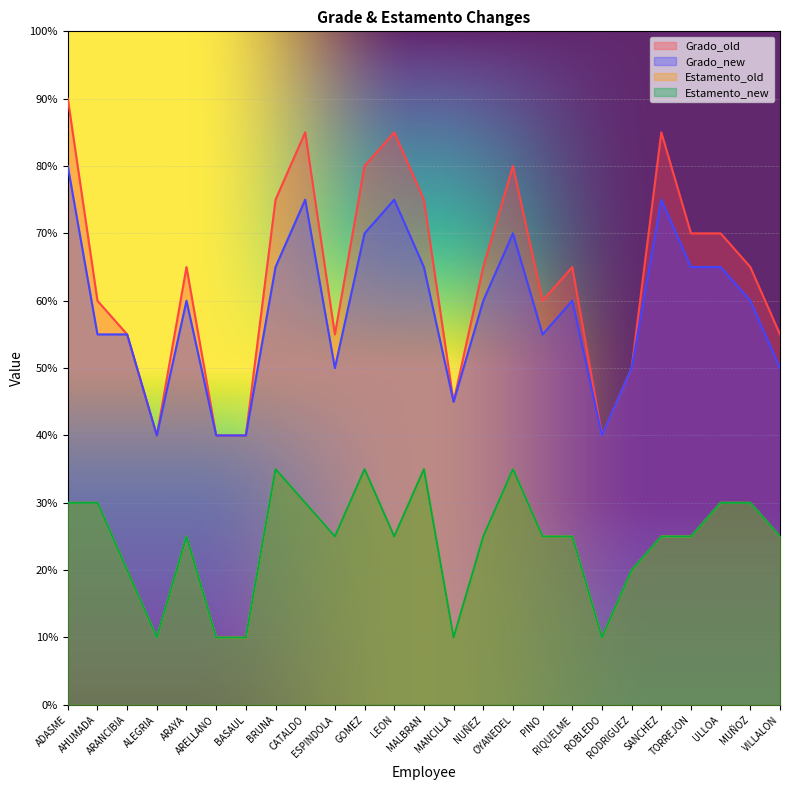

At which label does Grado_old reach its peak?

ADASME